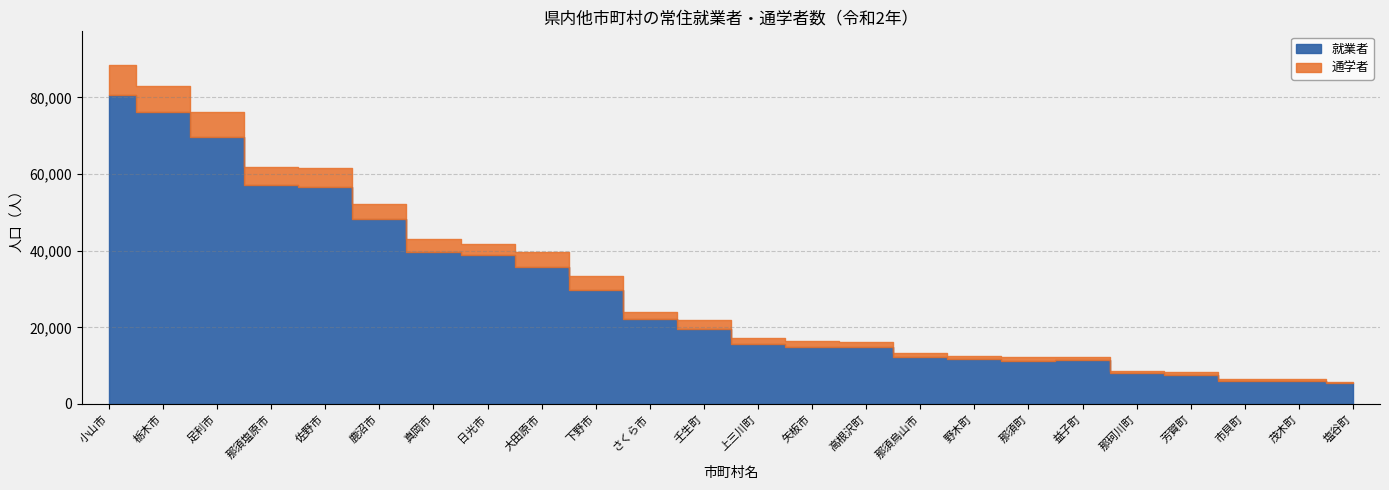

What is the difference between the maximum and minimum values in the 就業者 series?

75347